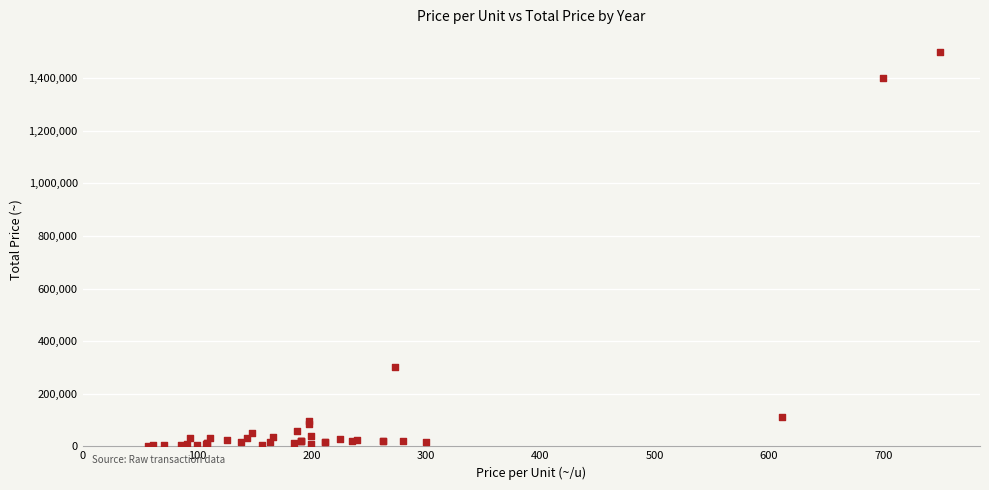

What Y value in the scatter plot is closest to 751000?

300000